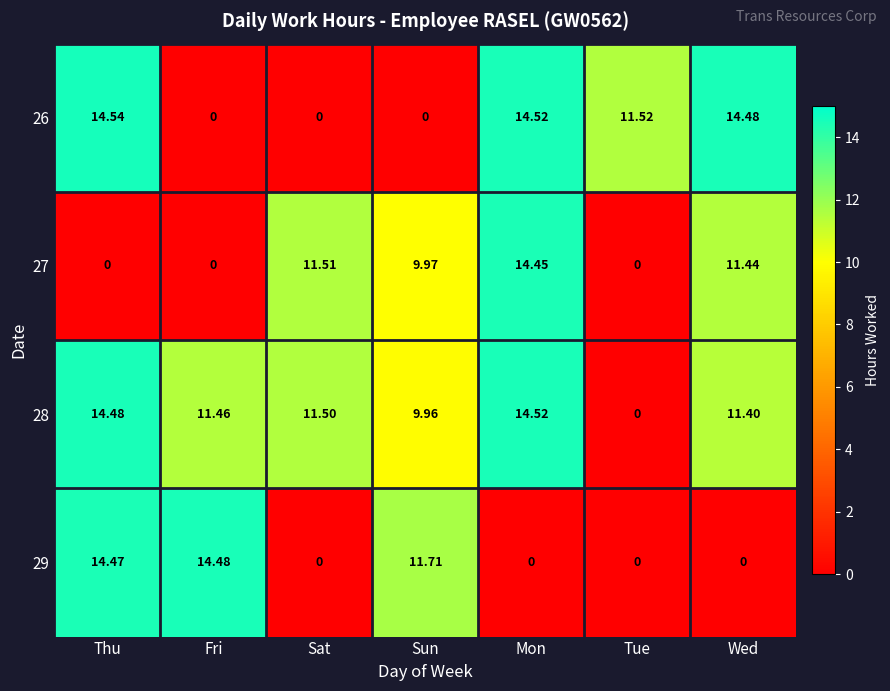

At which label does 27 first exceed 9?

Sat